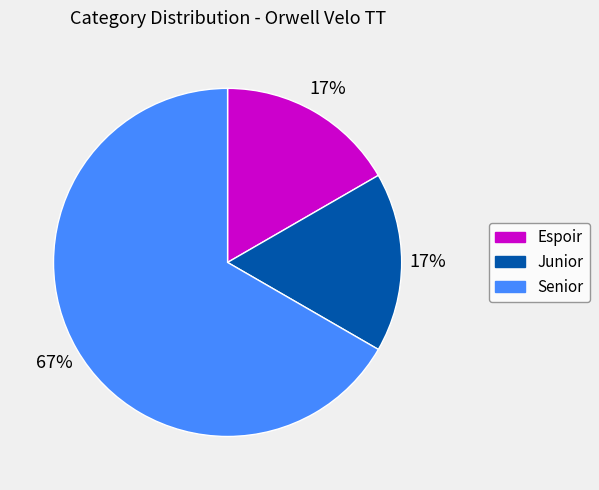

Is it true that Senior is 73% of the pie?

False